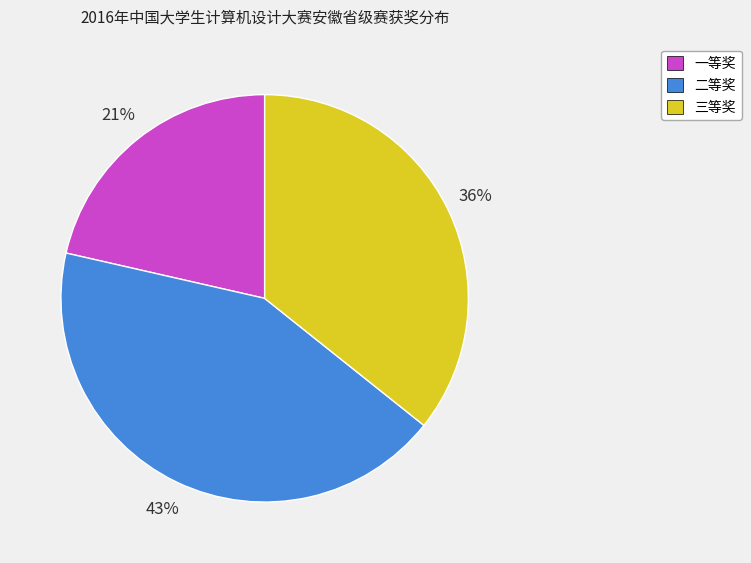

Which category has the smallest portion of the pie?

一等奖